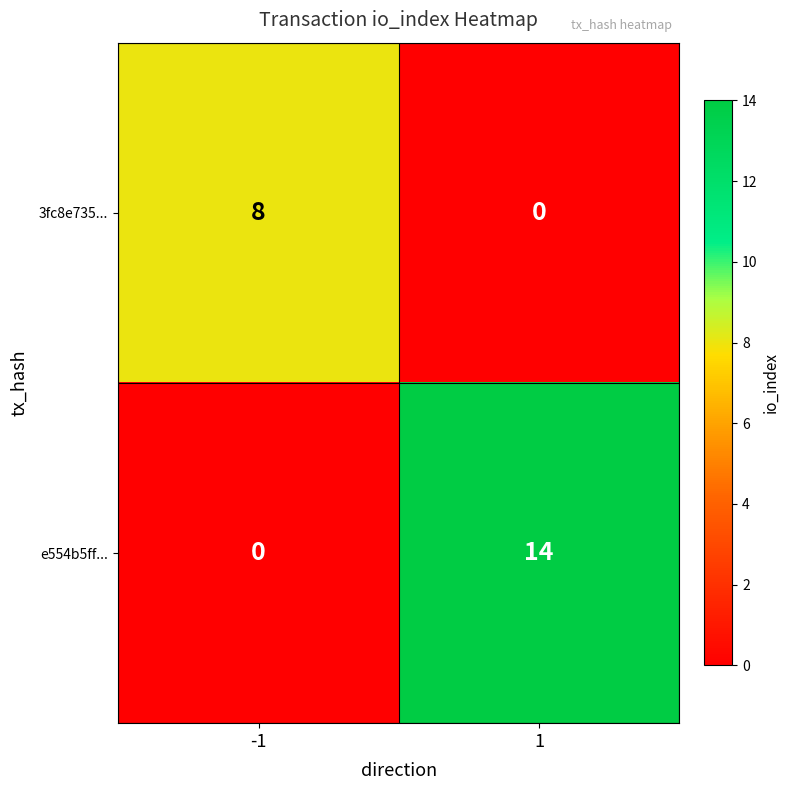

Count the number of categories in the chart.

2